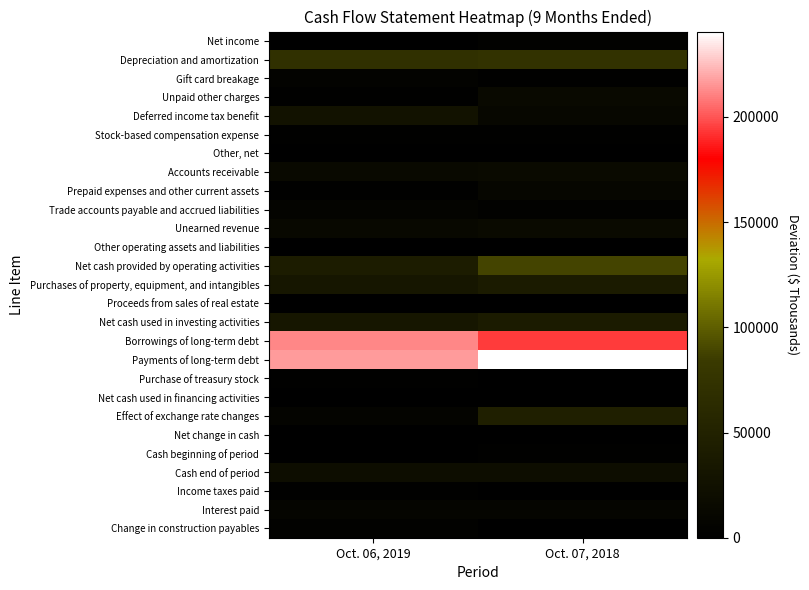

Which series has the largest total across all categories?

Payments of long-term debt